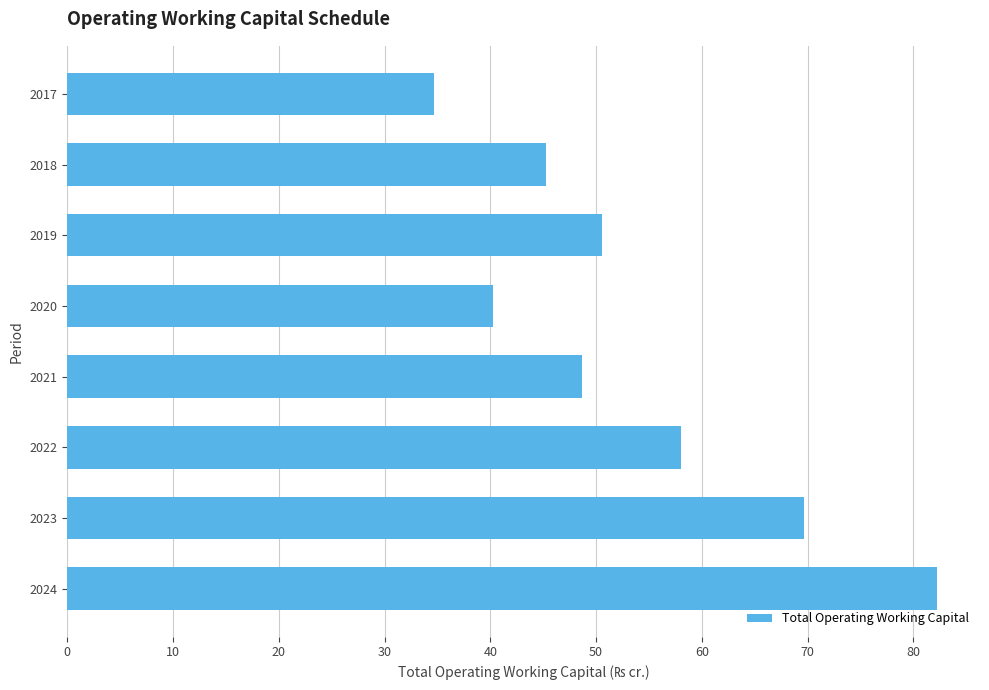

What is the smallest value displayed?

34.6